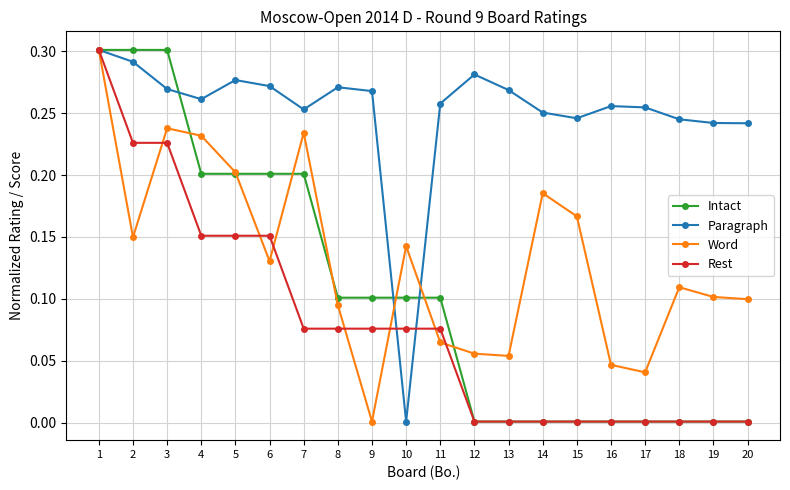

In Word, how many points are higher than both neighbors (excluding endpoints)?

5